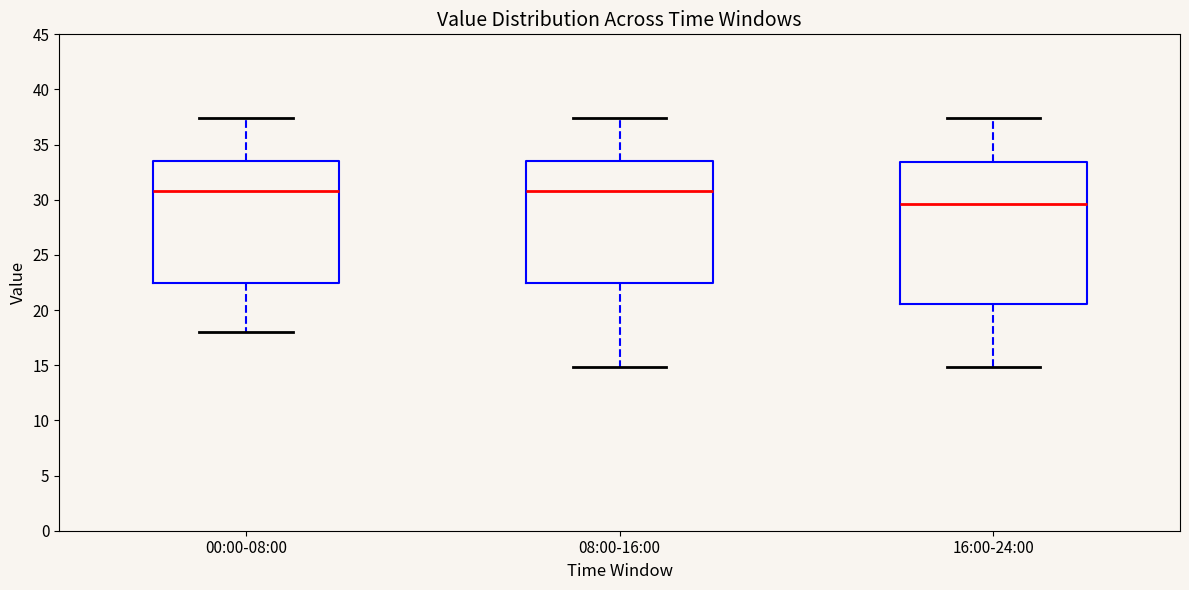

Where does the median line of the box for 16:00-24:00 sit on the y-axis? The values are not printed on the chart, so give them approximately, as read against the axis.

29.5